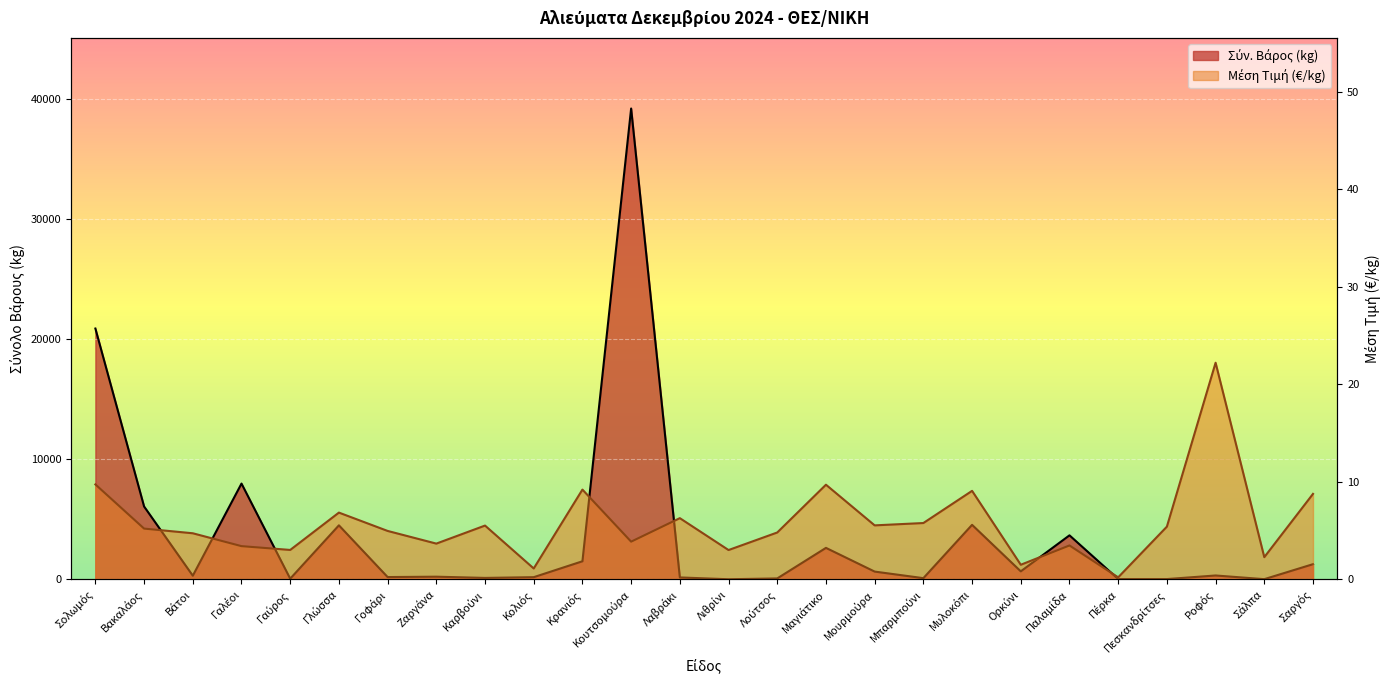

What is the label of the 20th point from the left?

Ορκύνι